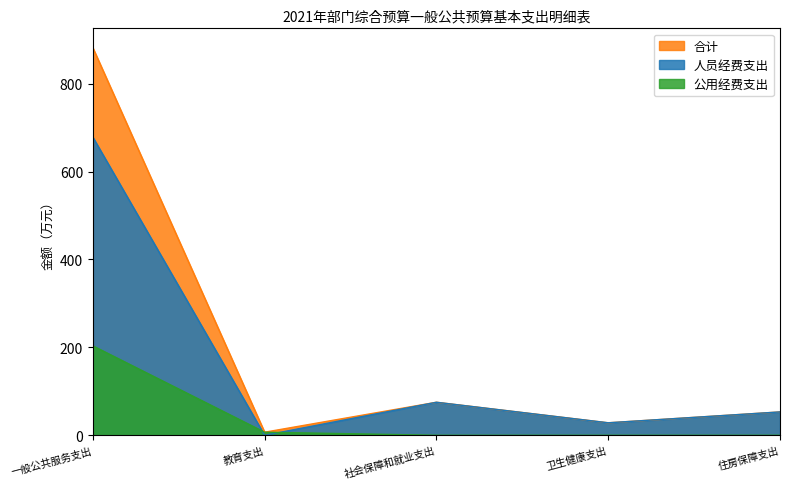

Reading left to right, extract all data points from this chart.

合计: 881.9	7.0	75.2	28.4	53.1
人员经费支出: 678.4	0.0	75.2	28.4	53.1
公用经费支出: 203.5	7.0	0.0	0.0	0.0